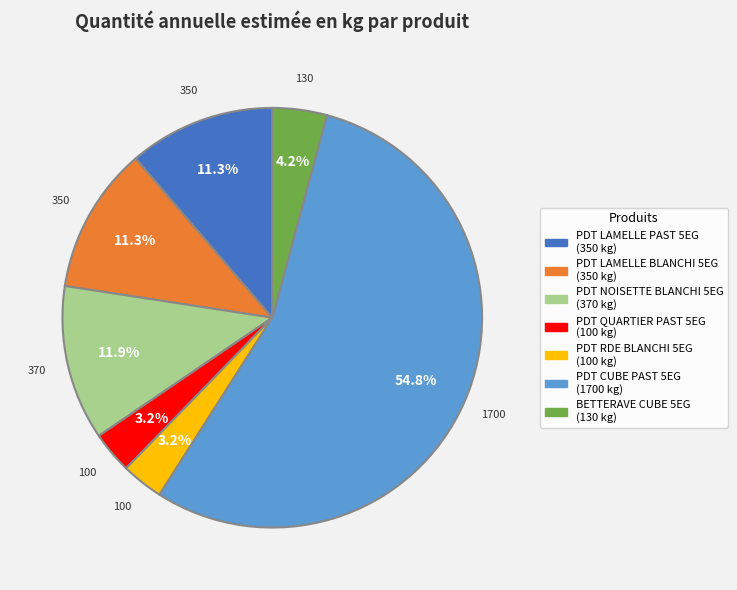

Is it true that BETTERAVE CUBE 5EG is 12% of the pie?

False